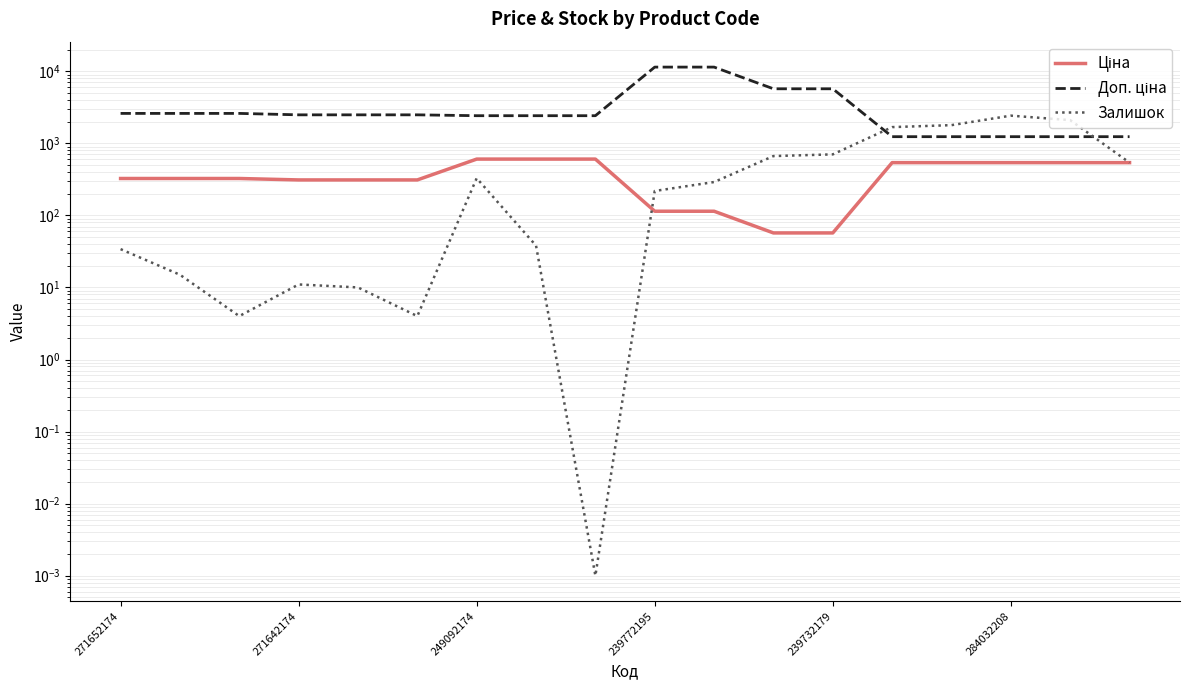

At which label does Ціна first exceed 324?

271652174